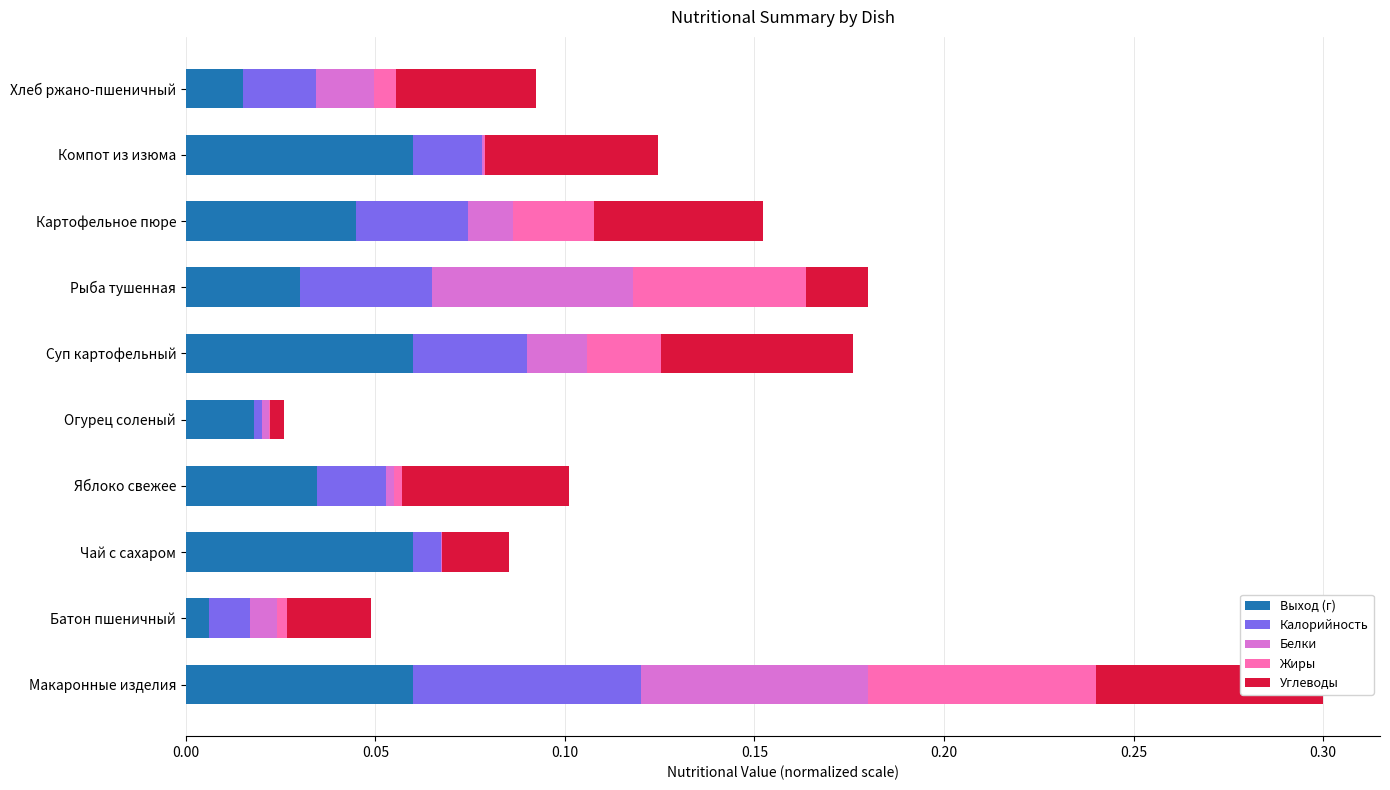

Rank the series at Батон пшеничный from lowest to highest value.

Жиры, Выход (г), Белки, Калорийность, Углеводы